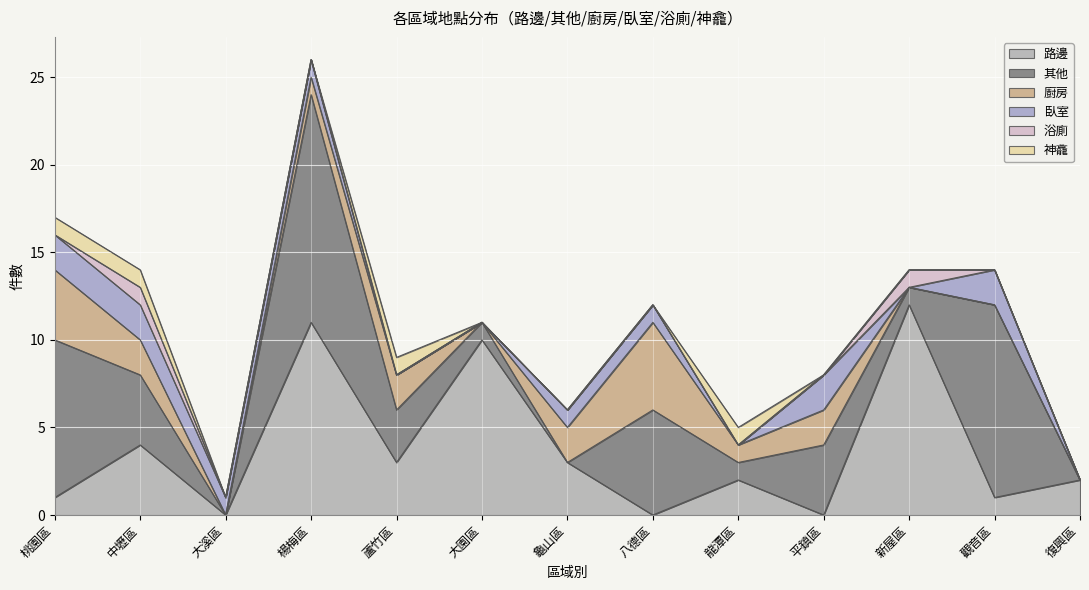

What is the approximate value of 臥室 at 大溪區?

1